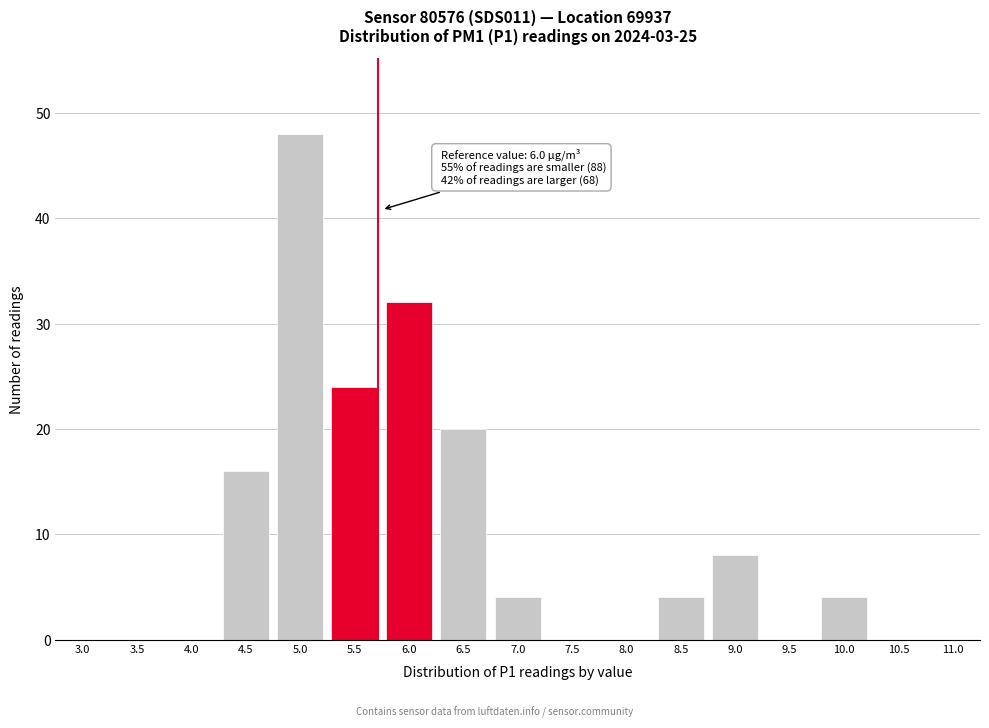

Reading right to left, extract all data points from this chart.

11.0=0	10.5=0	10.0=4	9.5=0	9.0=8	8.5=4	8.0=0	7.5=0	7.0=4	6.5=20	6.0=32	5.5=24	5.0=48	4.5=16	4.0=0	3.5=0	3.0=0